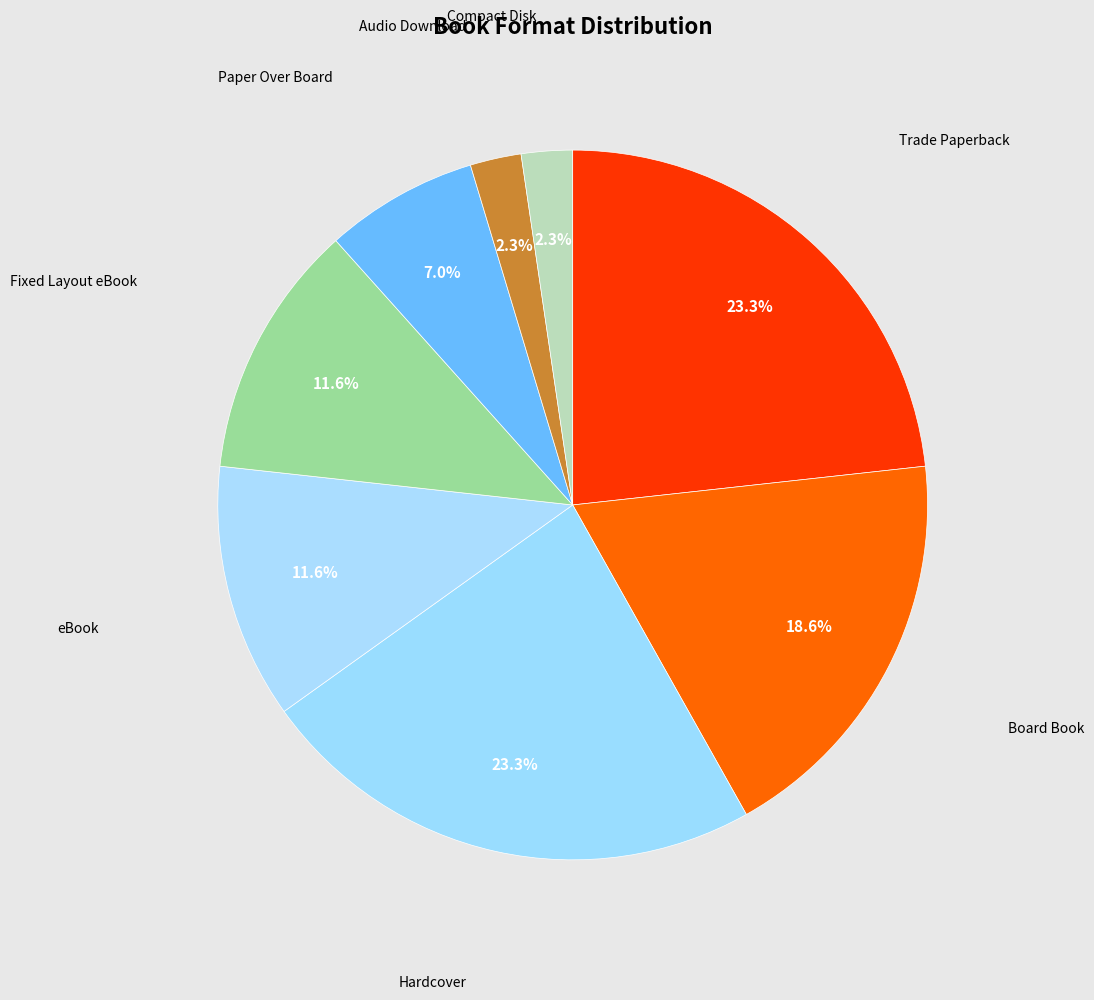

How many segments does this pie chart have?

8